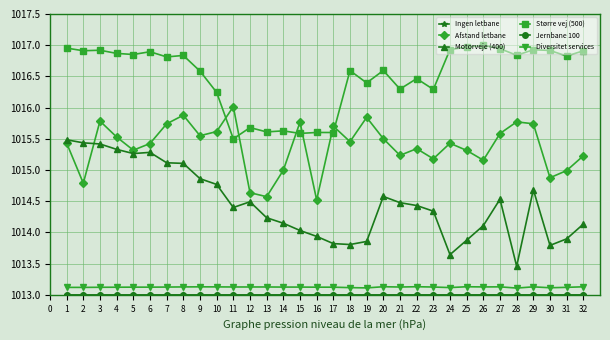

Does the chart have visible grid lines?

Yes